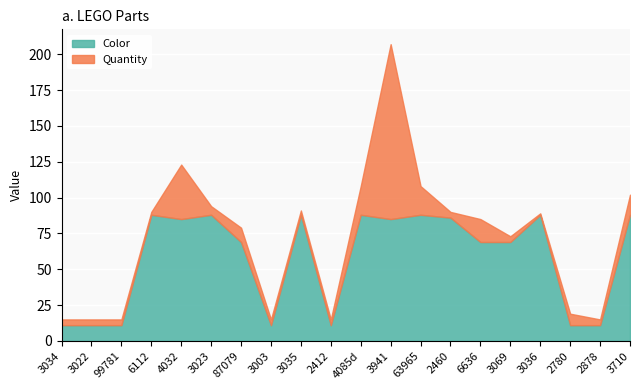

Reading left to right, extract all data points from this chart.

Color: 3034=11	3022=11	99781=11	6112=88	4032=85	3023=88	87079=69	3003=11	3035=88	2412=11	4085d=88	3941=85	63965=88	2460=86	6636=69	3069=69	3036=88	2780=11	2878=11	3710=88
Quantity: 3034=4	3022=4	99781=4	6112=2	4032=38	3023=6	87079=10	3003=4	3035=3	2412=4	4085d=20	3941=122	63965=20	2460=4	6636=16	3069=4	3036=1	2780=8	2878=4	3710=14